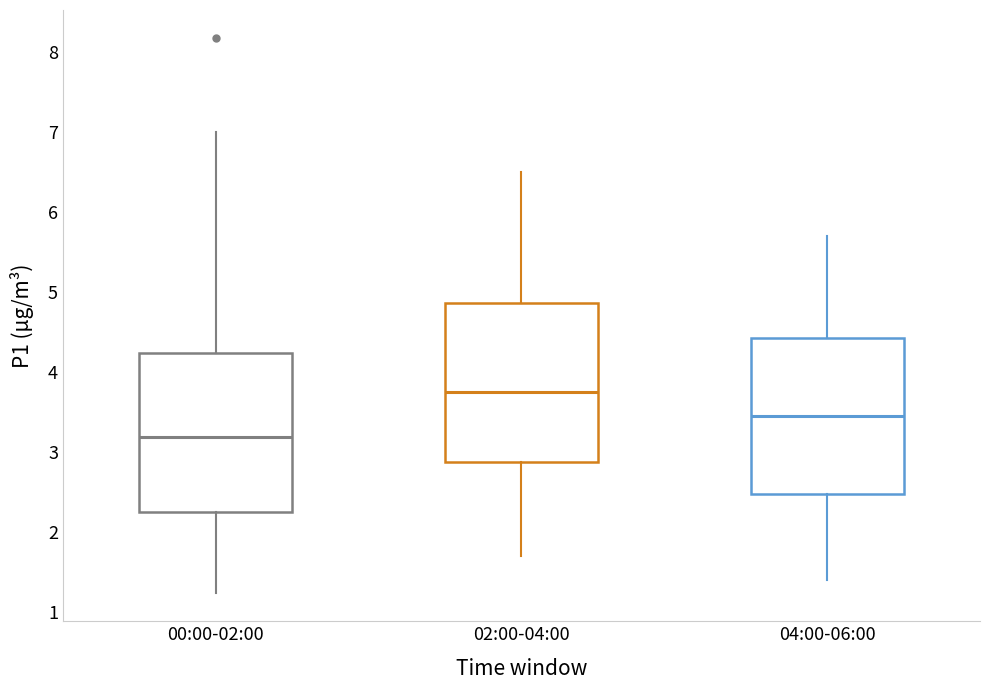

Which box's median line is the lowest?

00:00-02:00